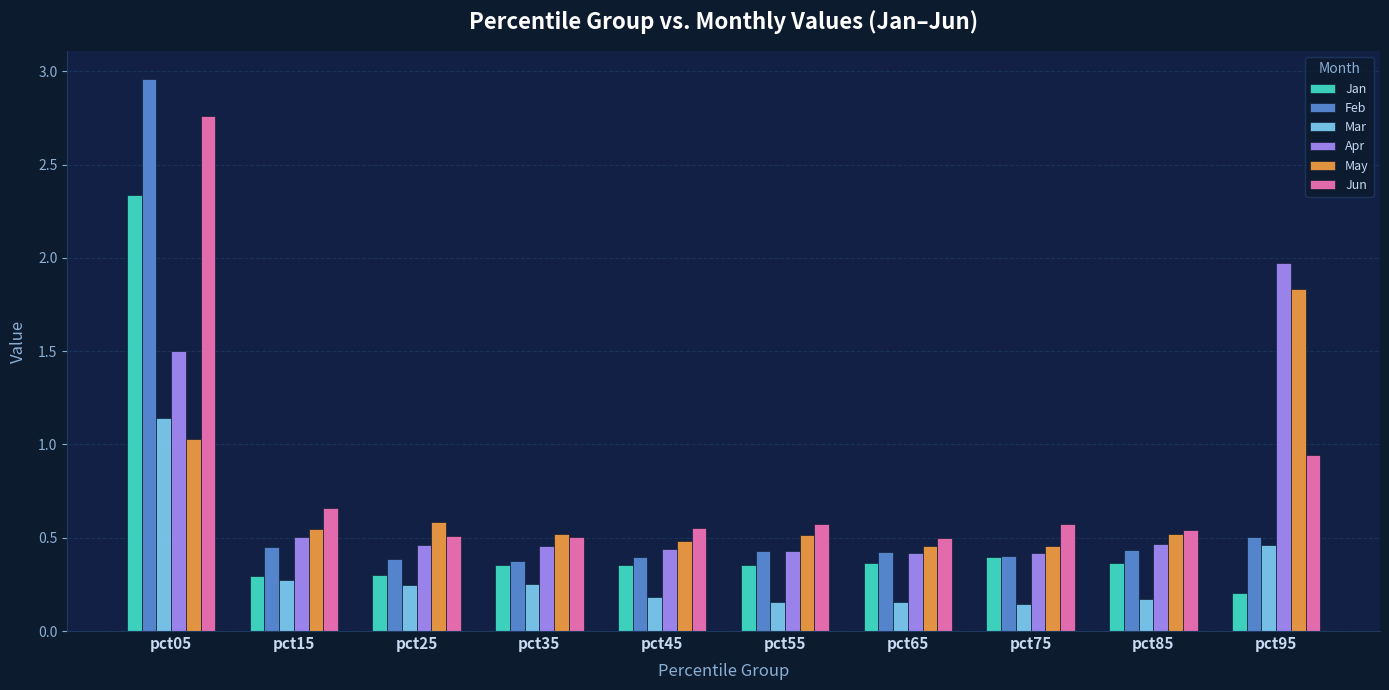

What is the difference between the maximum and minimum values in the May series?

1.4